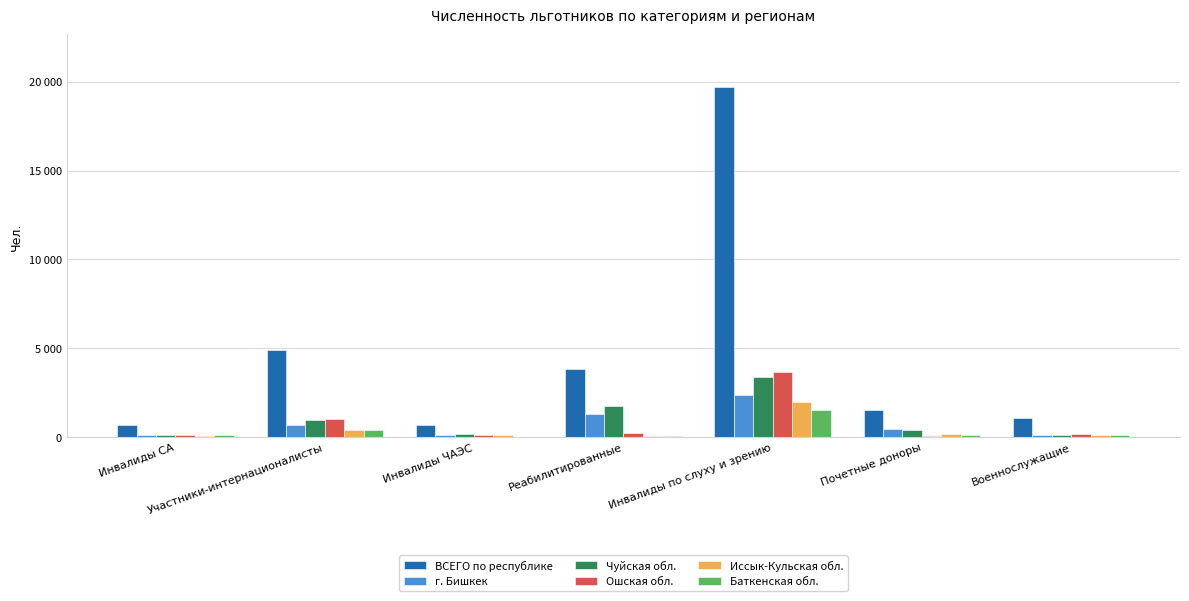

What is the value of the Баткенская обл. bar at the 7th from the left?

92